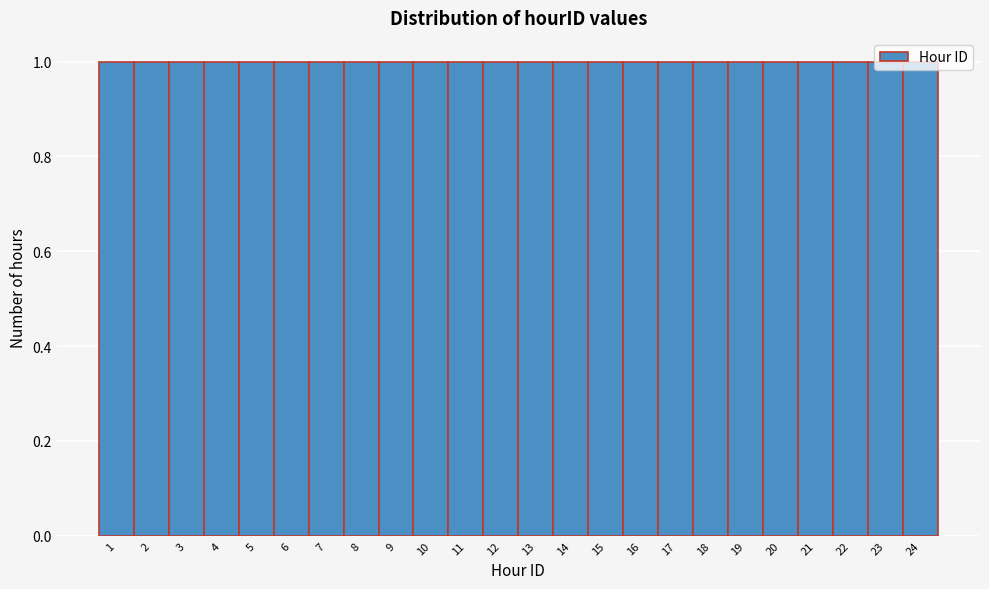

How tall is the bar that spans 17.5 to 18.5 on the x-axis? The values are not printed on the chart, so give them approximately, as read against the axis.

1